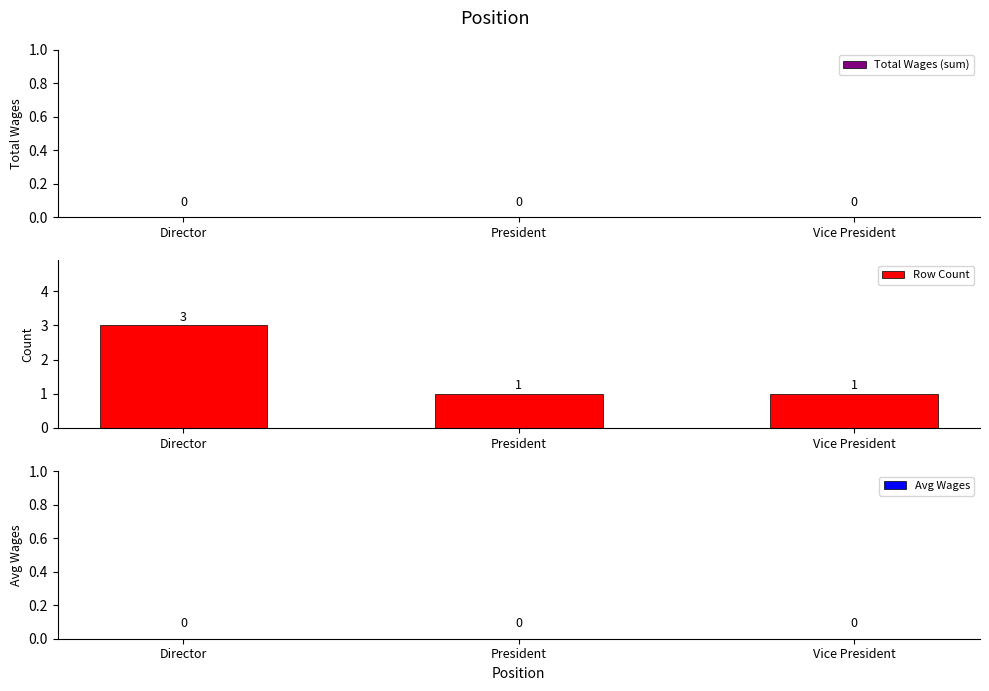

How many bars are there in total?

3